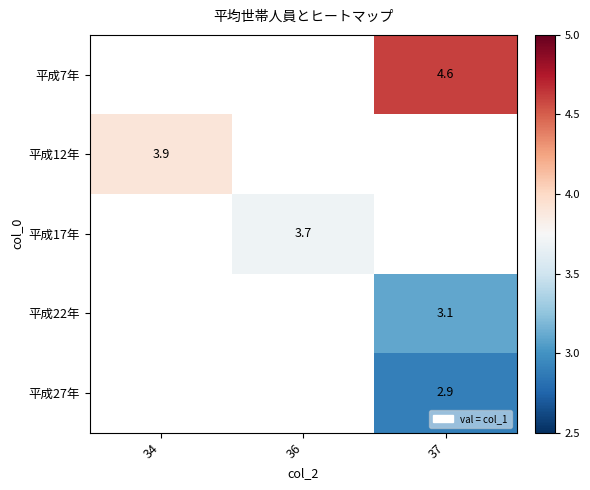

True or false: 平成7年 has a value of 4.6 at 37.

True